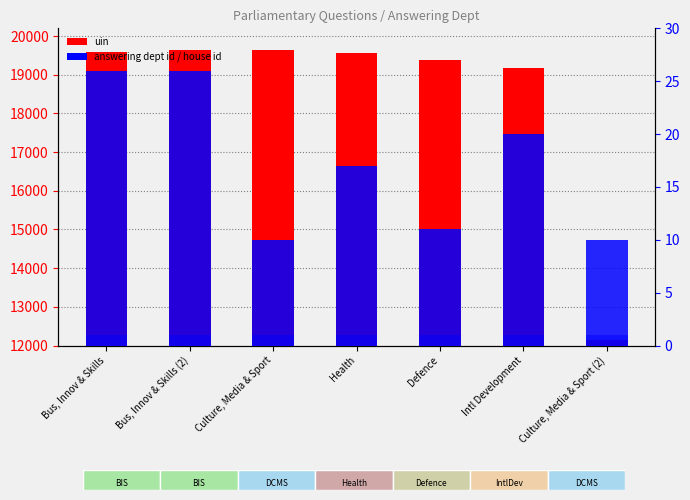

The house id series shows 1 at Intl Development. True or false?

True